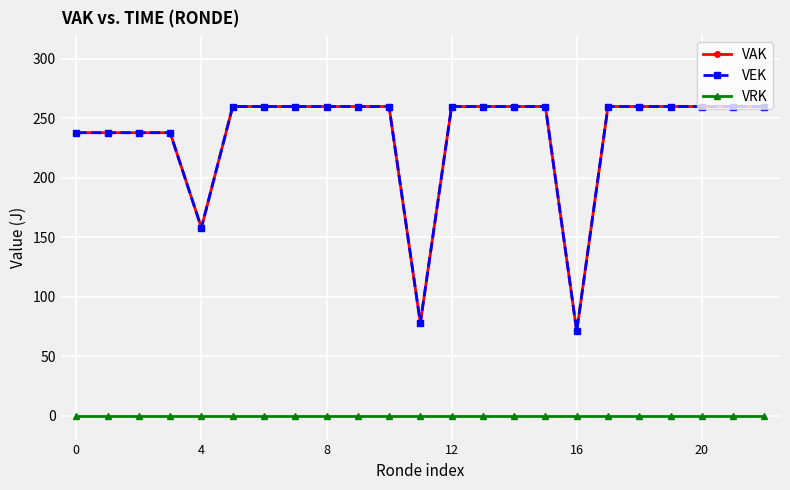

Does the chart have visible grid lines?

Yes